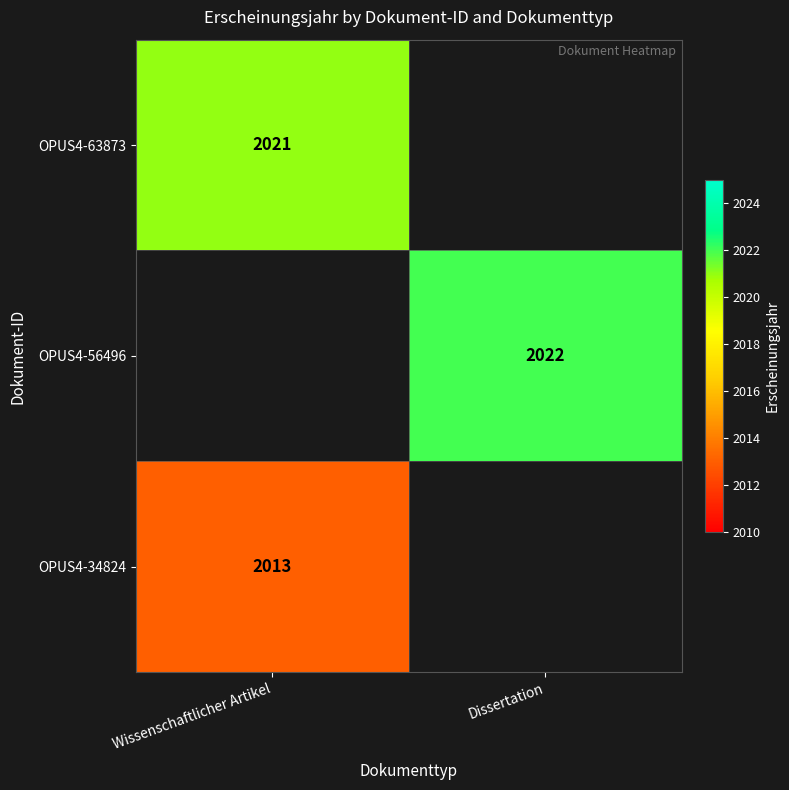

True or false: OPUS4-34824 has a value of 1027 at Wissenschaftlicher Artikel.

False